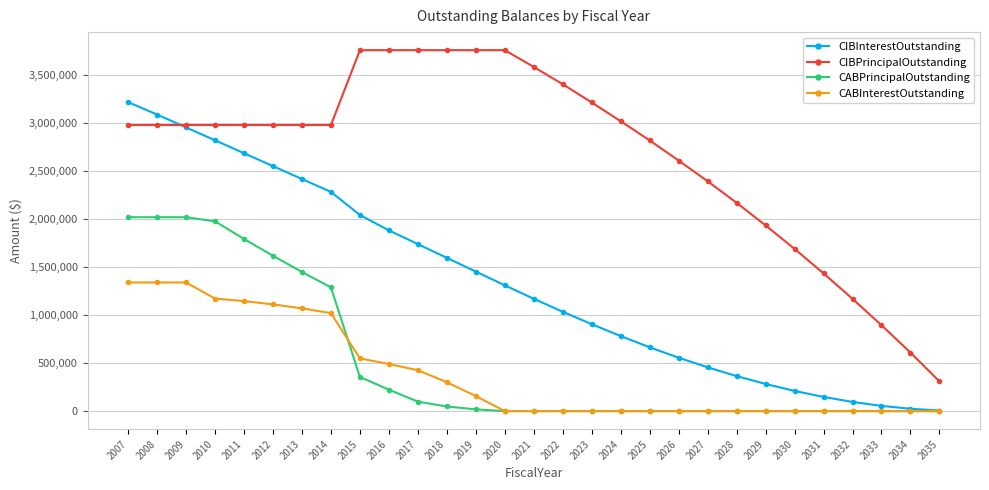

What is the sum of the CIBPrincipalOutstanding values at 2008 and 2020?

6740000.0